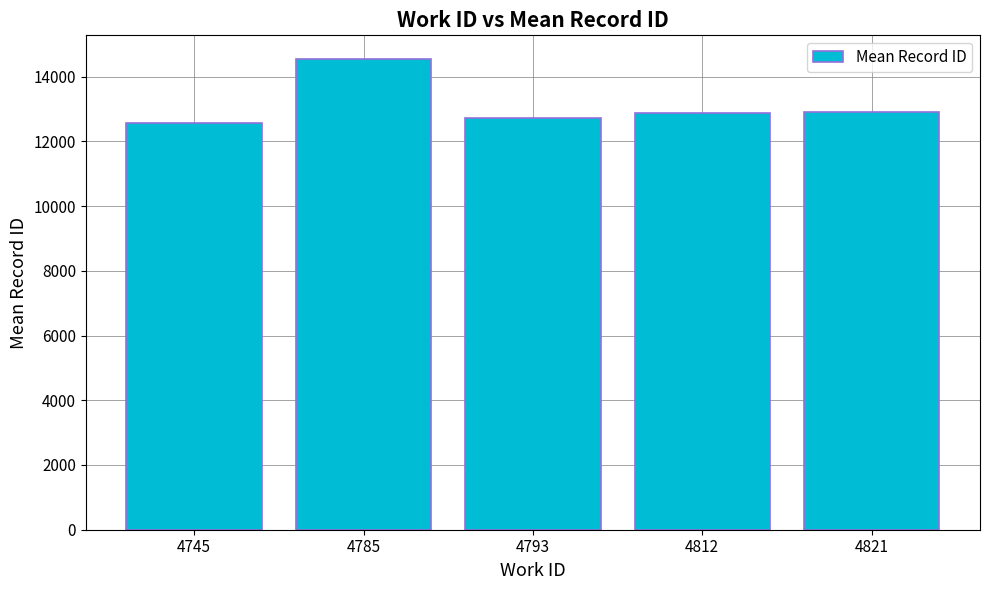

Which label corresponds to the smallest value in the chart?

4745